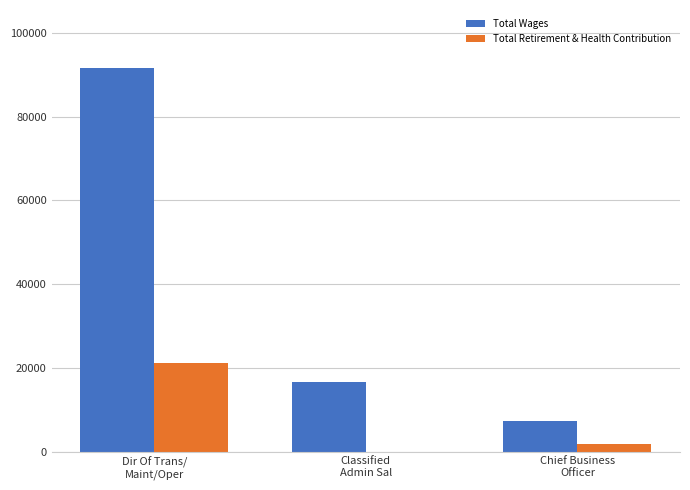

True or false: Total Wages has a value of 24437 at Classified
Admin Sal.

False